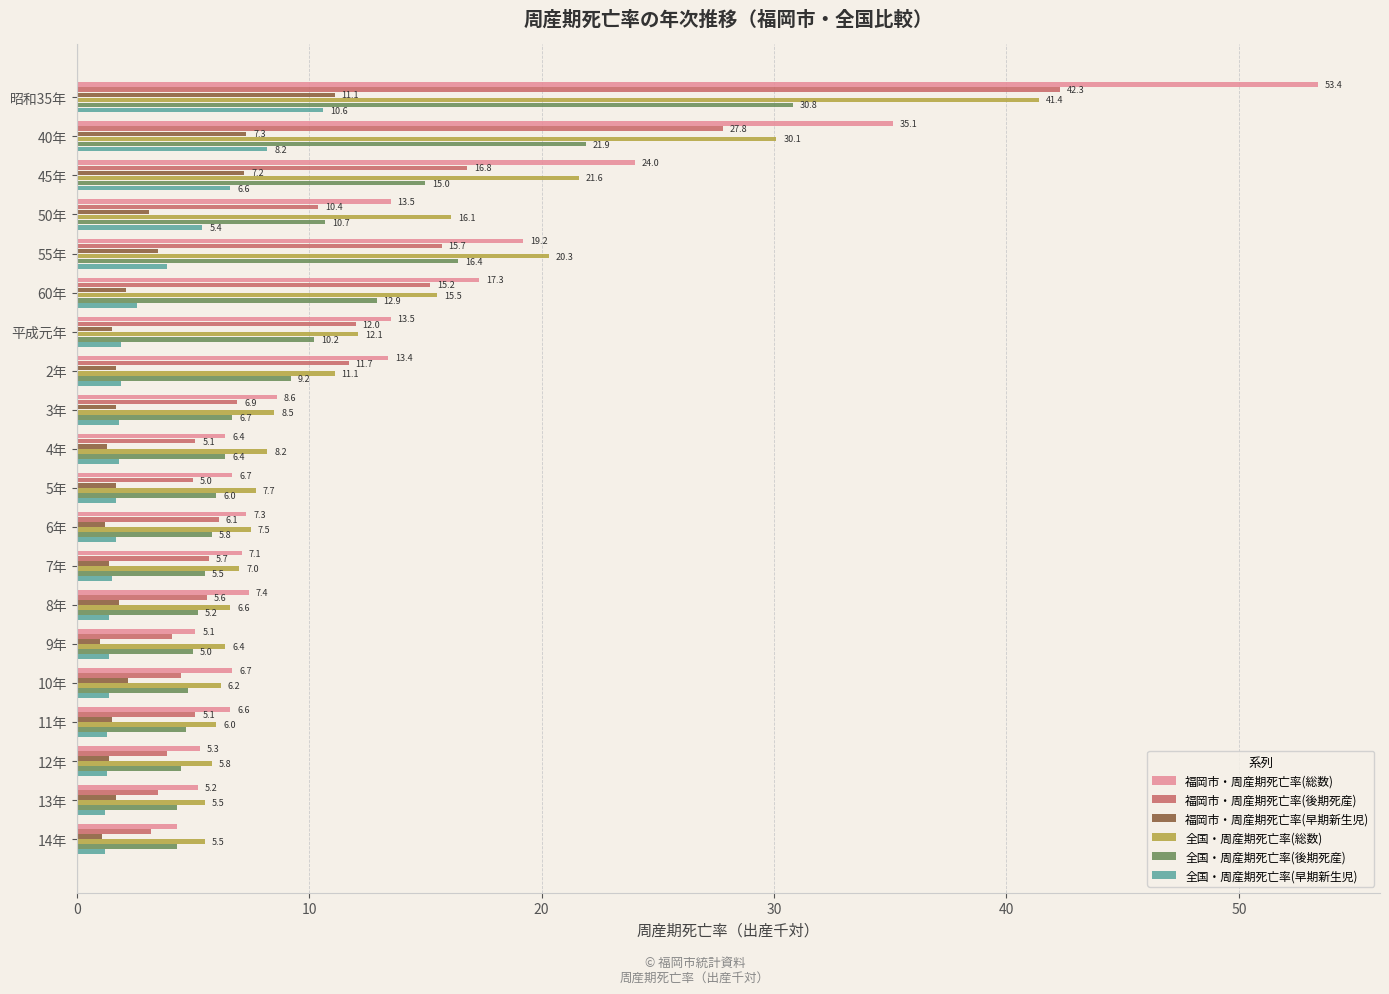

Which series has the widest spread of values?

福岡市・周産期死亡率(総数)